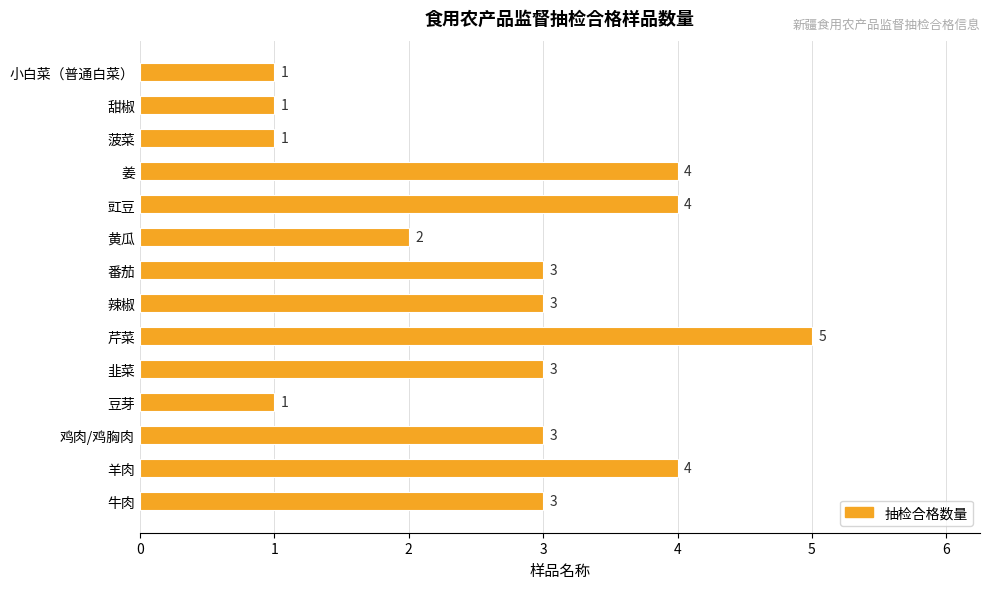

What is the greatest value displayed?

5